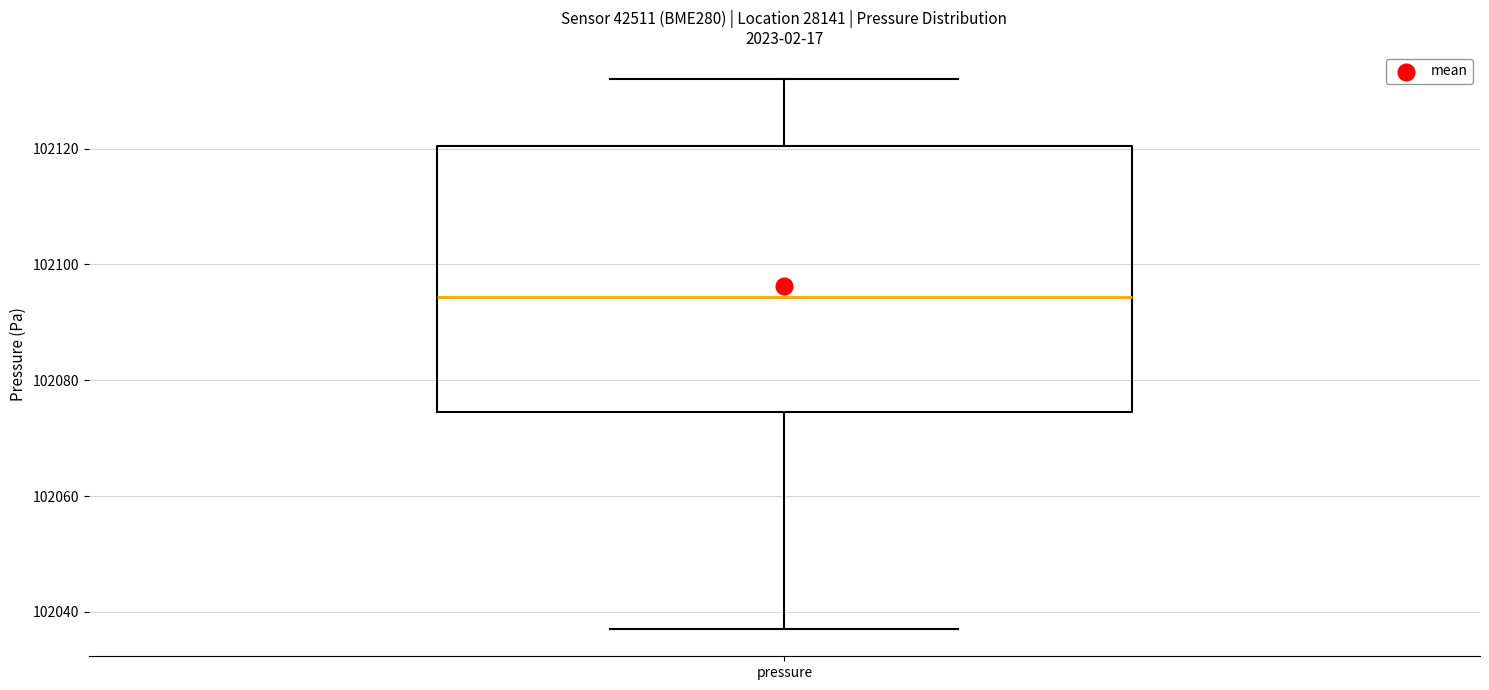

Where is the lower edge of the box for pressure on the y-axis? The values are not printed on the chart, so give them approximately, as read against the axis.

102074